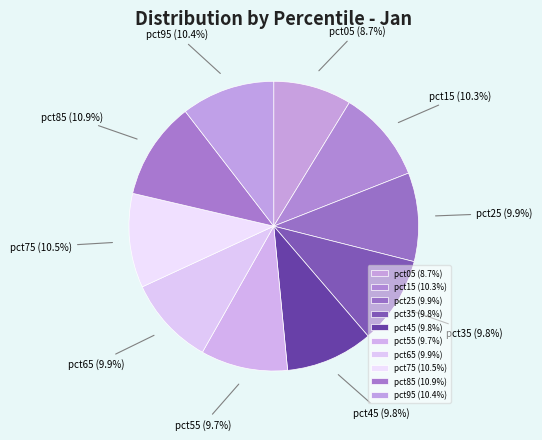

What is the ratio of the value at pct85 to the value at pct15?

1.1